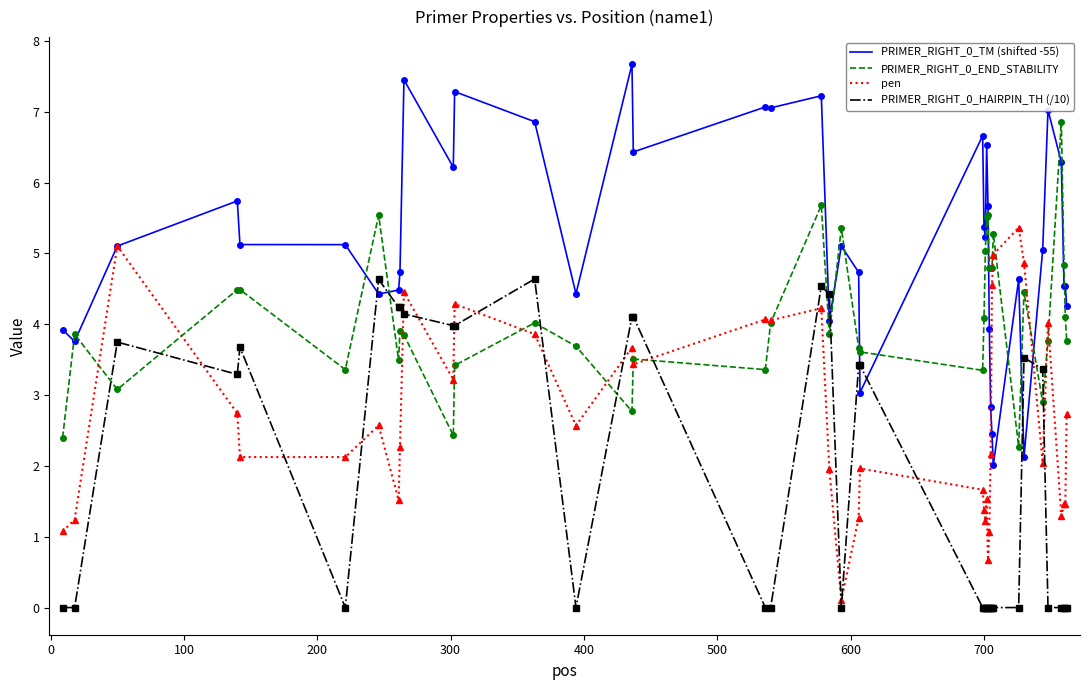

Which series has the largest range (max minus min)?

PRIMER_RIGHT_0_TM (shifted -55)